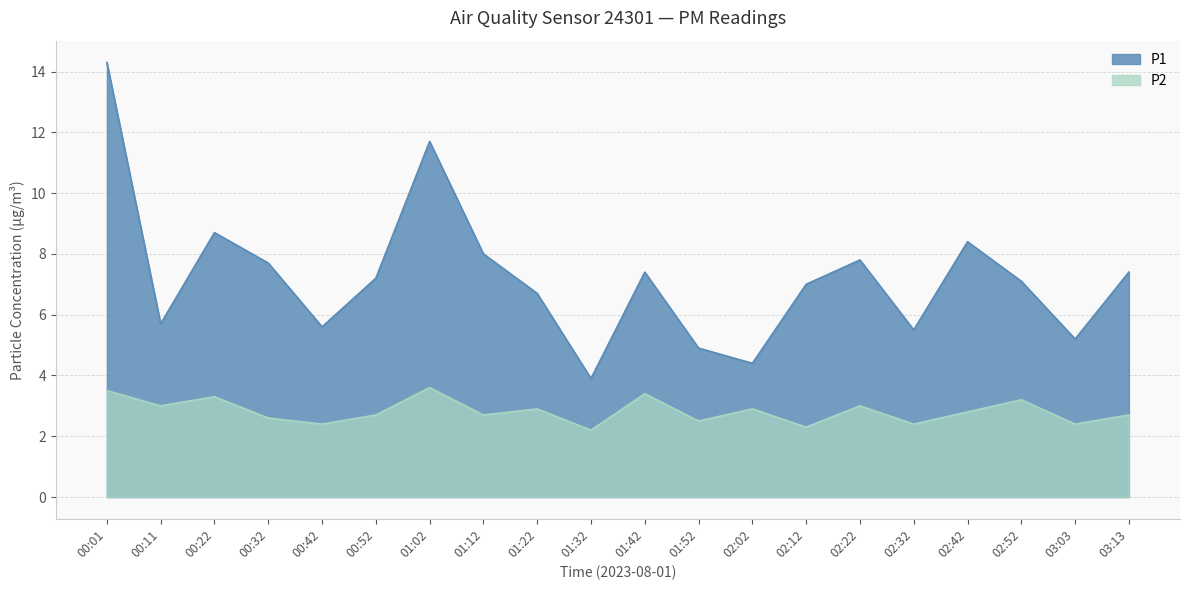

What is the difference between the maximum and minimum values in the P1 series?

10.4